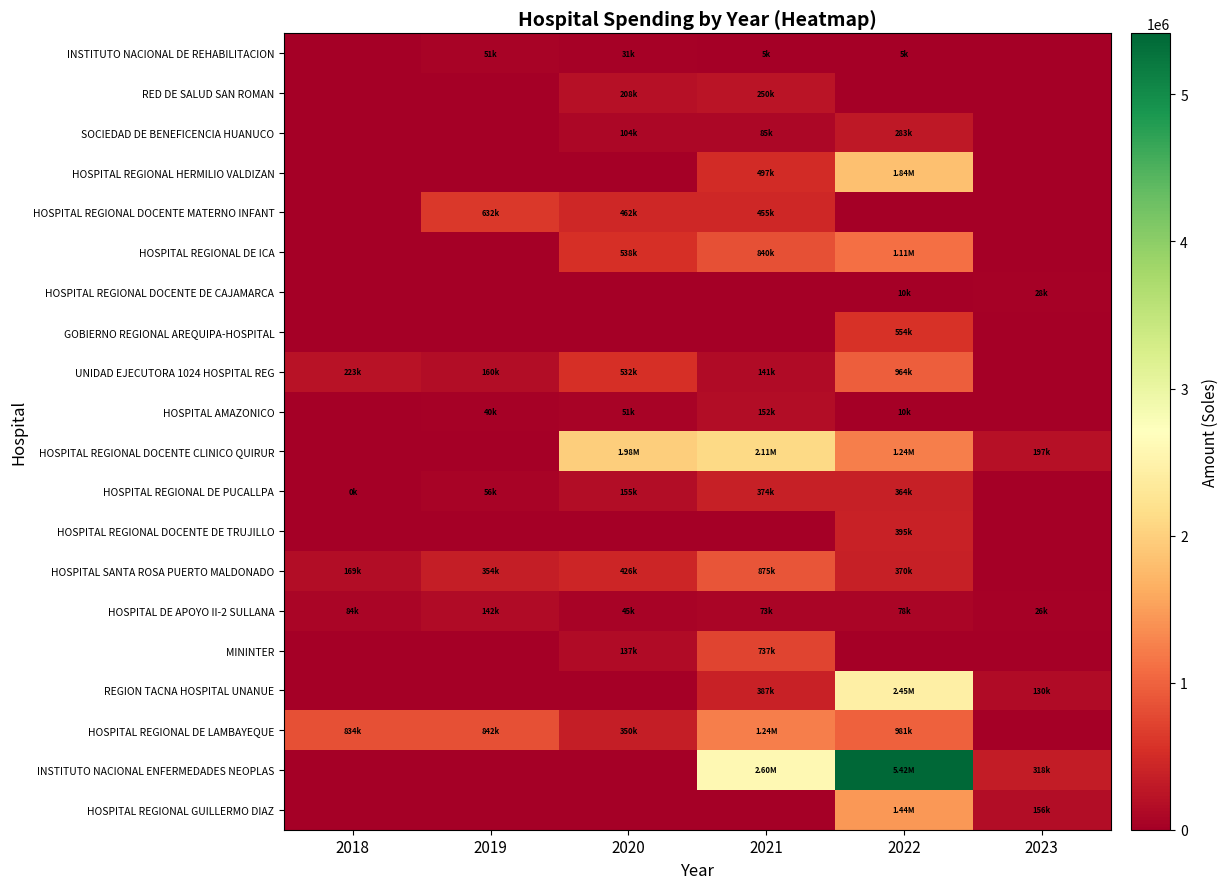

Between 2023 and 2018, which is larger?

2023